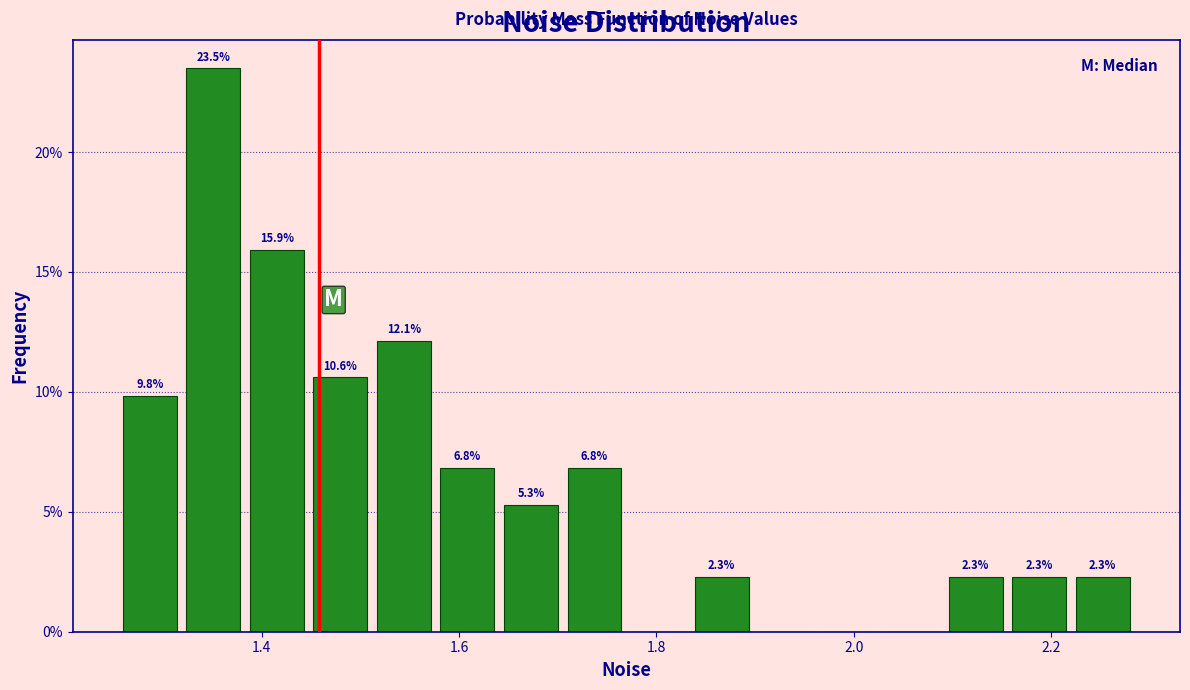

Around what value on the x-axis is the tallest bar? Give the approximate position of its centre, as read against the axis.

1.36